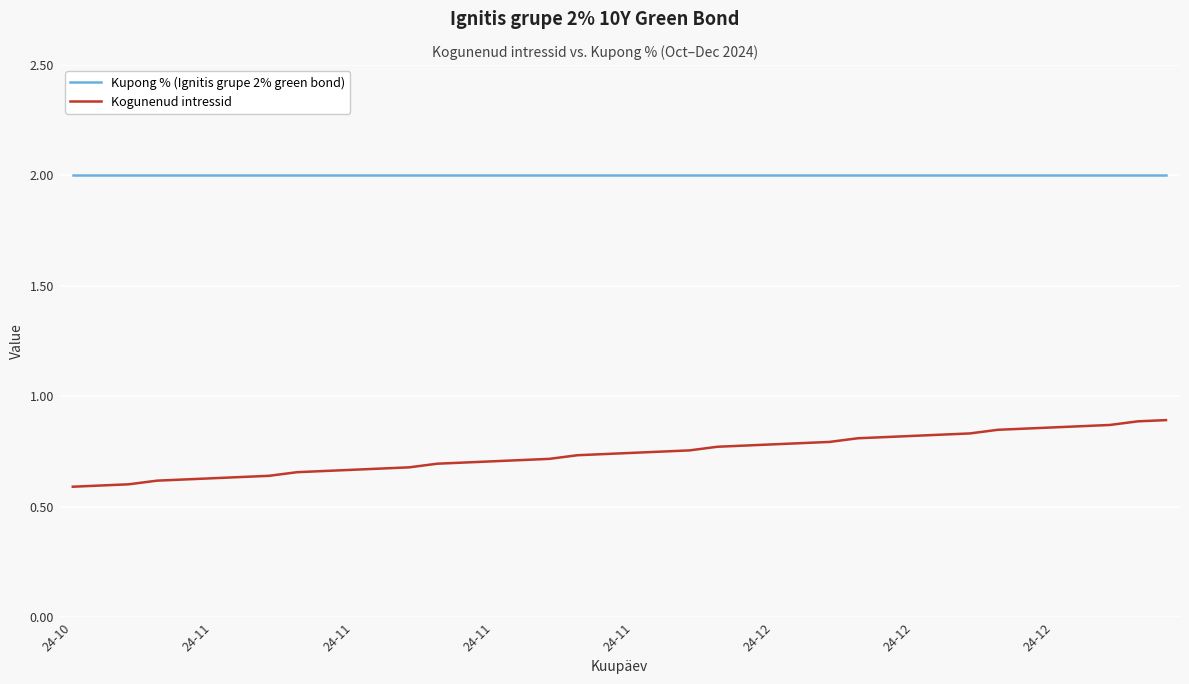

True or false: Kupong % (Ignitis grupe 2% green bond) and Kogunenud intressid cross at least once.

False